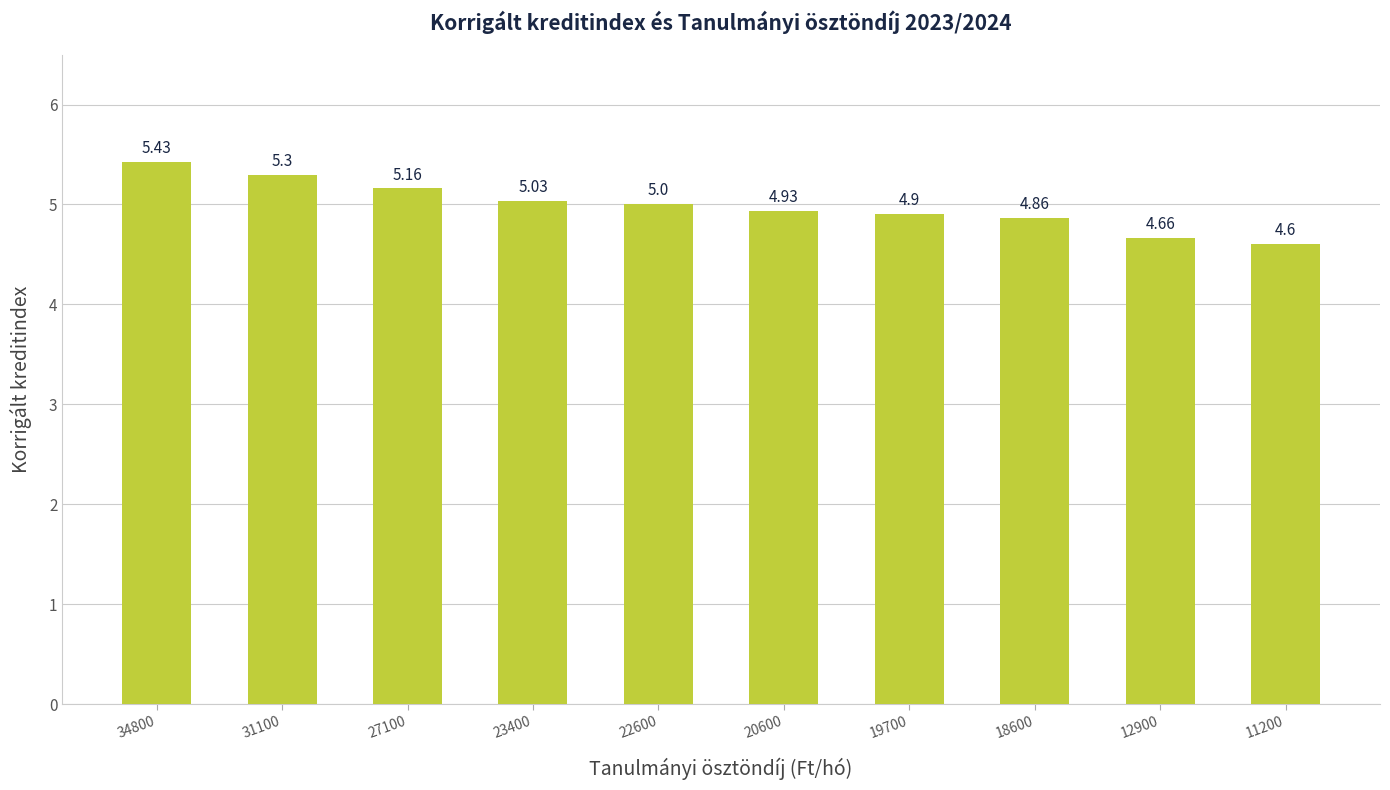

List the labels in order of value, smallest first.

11200, 12900, 18600, 19700, 20600, 22600, 23400, 27100, 31100, 34800